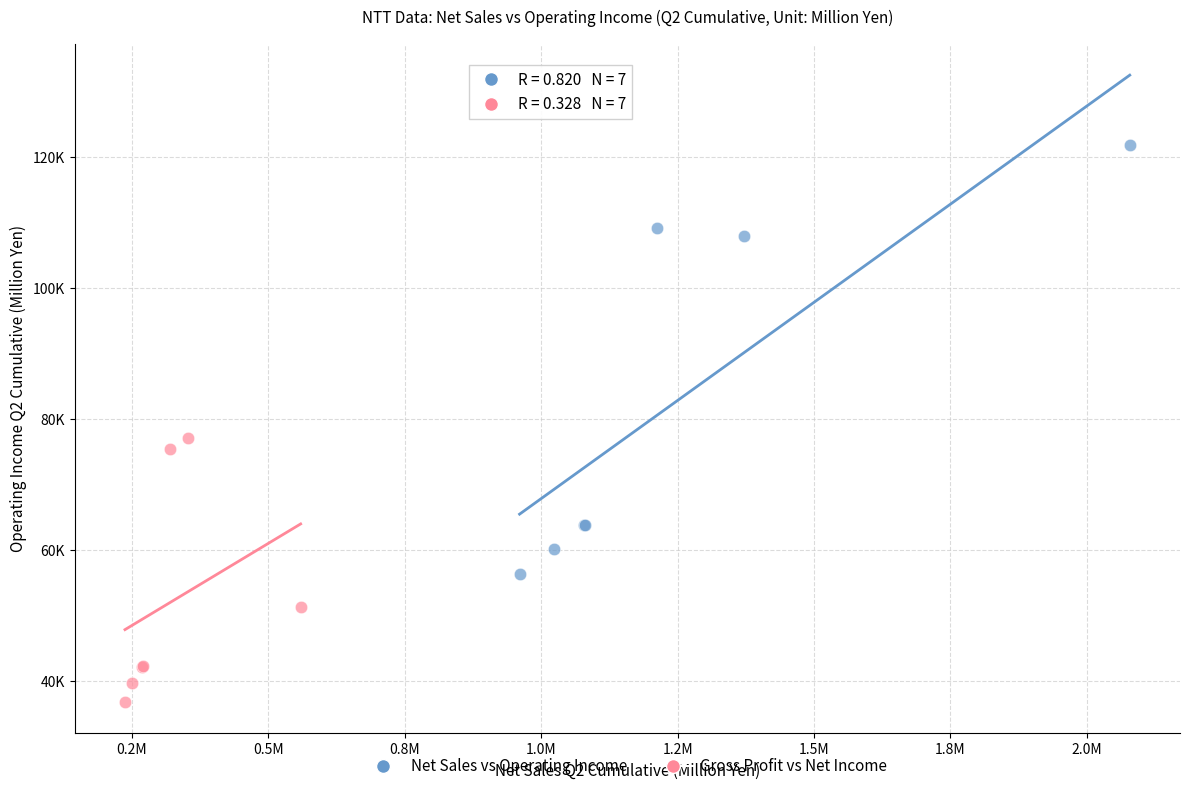

What are all the series names shown in the legend?

Net Sales vs Operating Income, Gross Profit vs Net Income